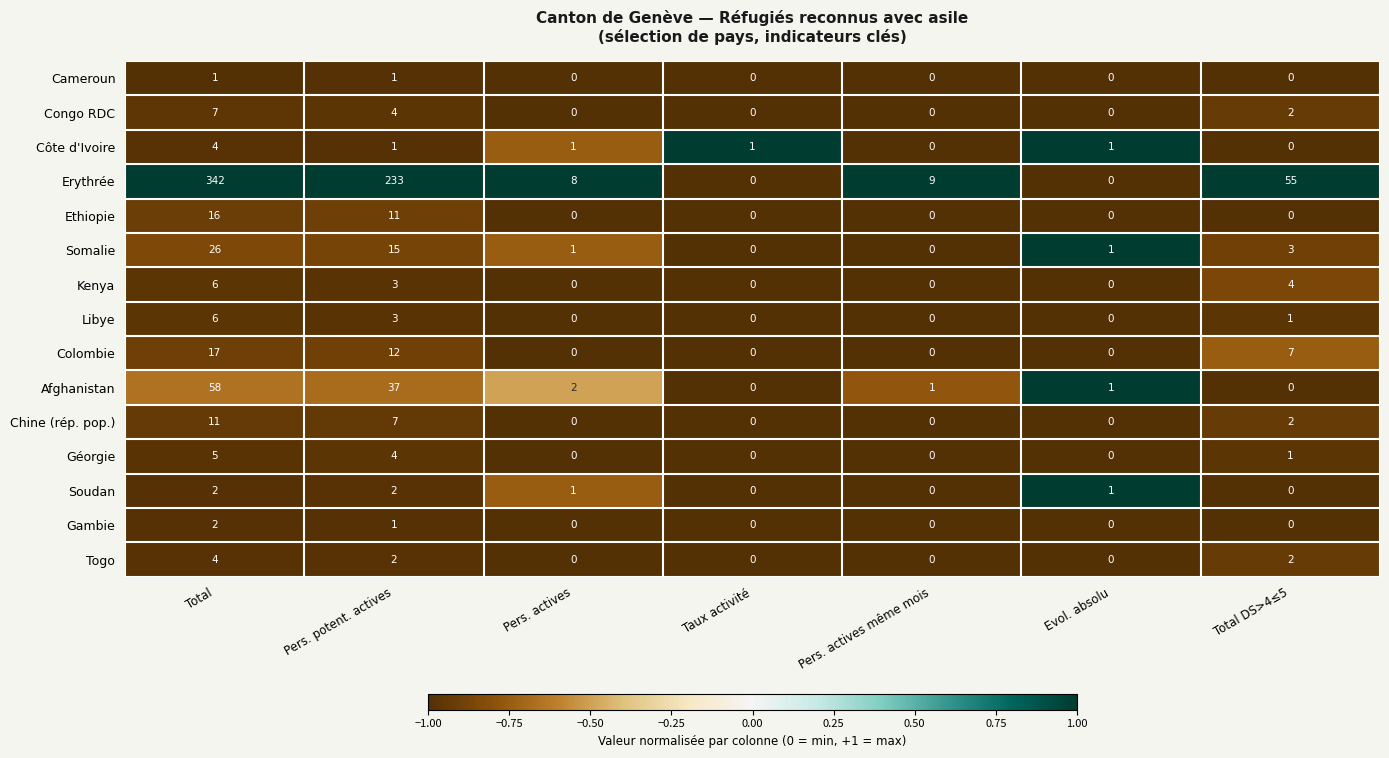

What is the difference between the maximum and second lowest values in the Colombie series?

17